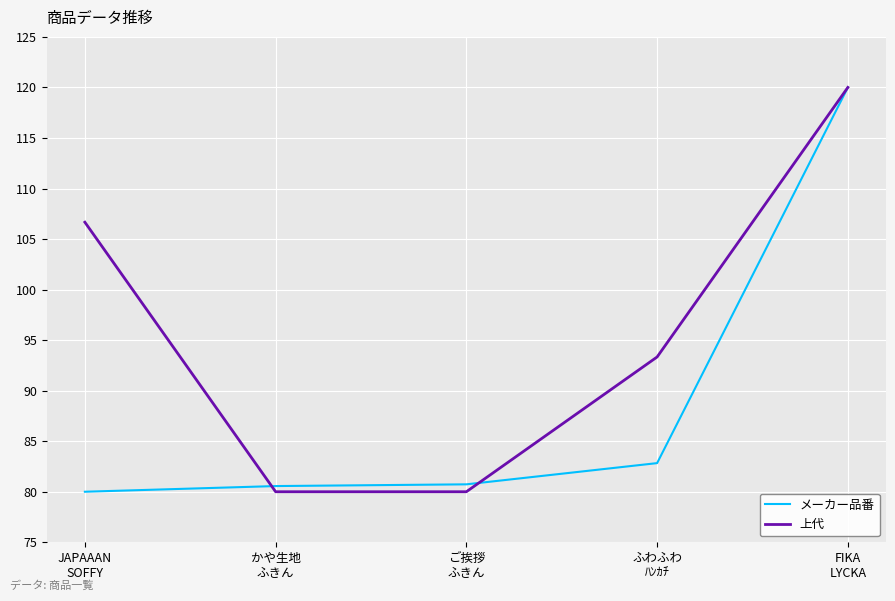

What are all the series names shown in the legend?

メーカー品番, 上代